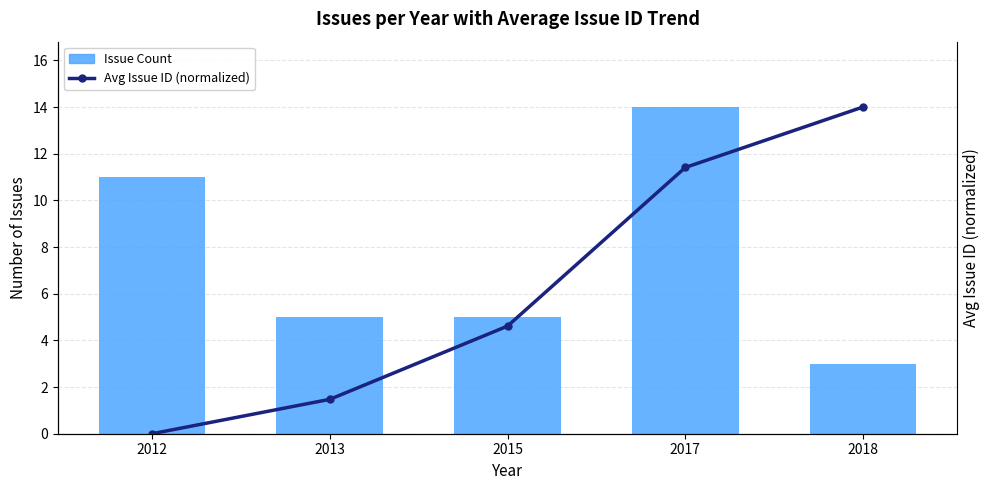

What is the lowest value of the Issue Count series?

3.0